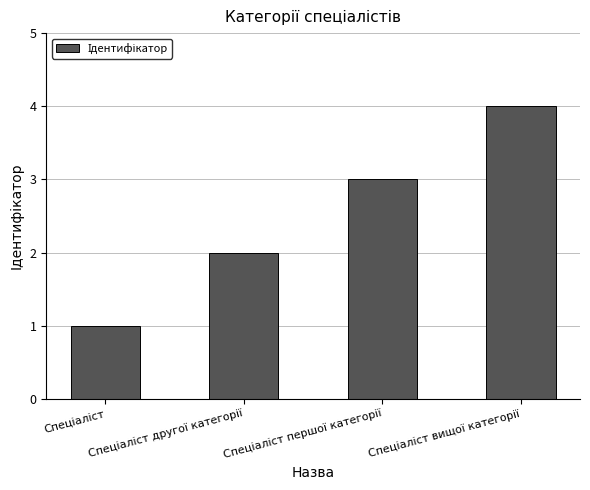

What is the greatest value displayed?

4